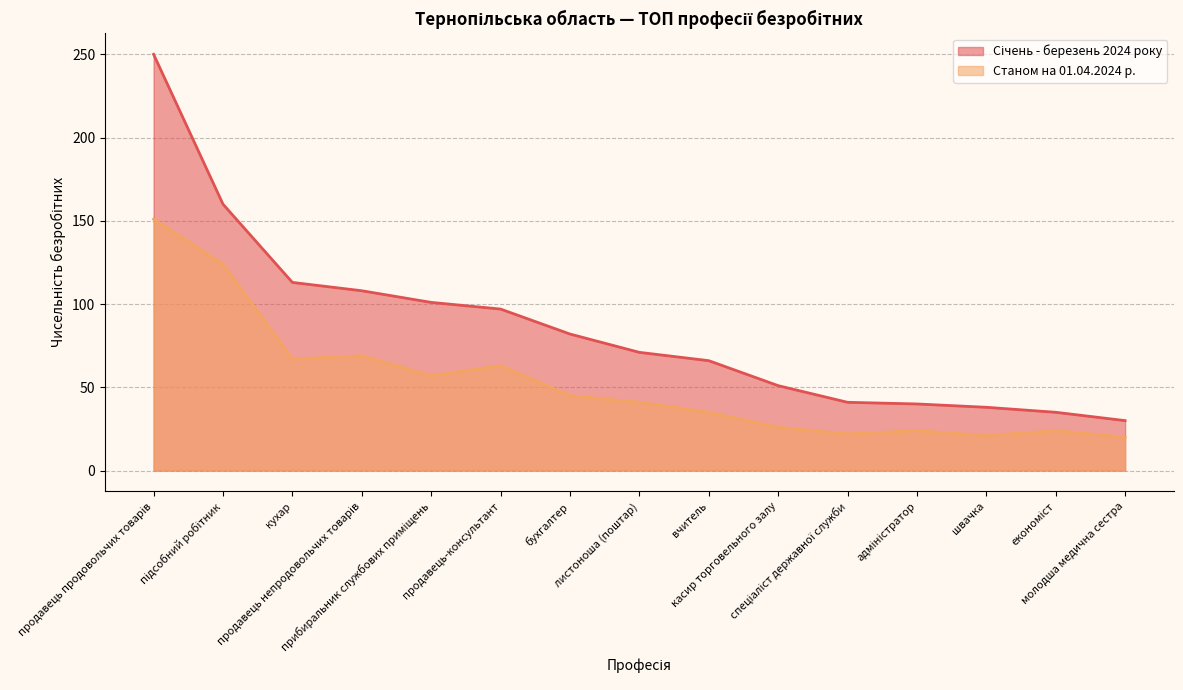

Where does the Станом на 01.04.2024 р. series first go above 41?

продавець продовольчих товарів